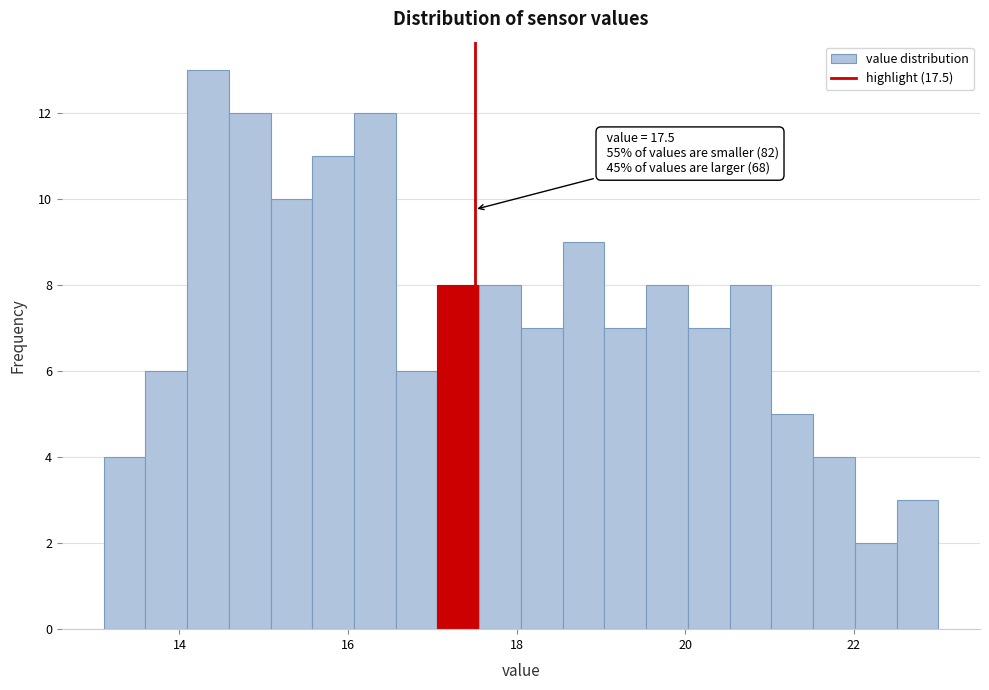

Read against the x-axis, roughly where is the centre of the tallest bar?

14.4